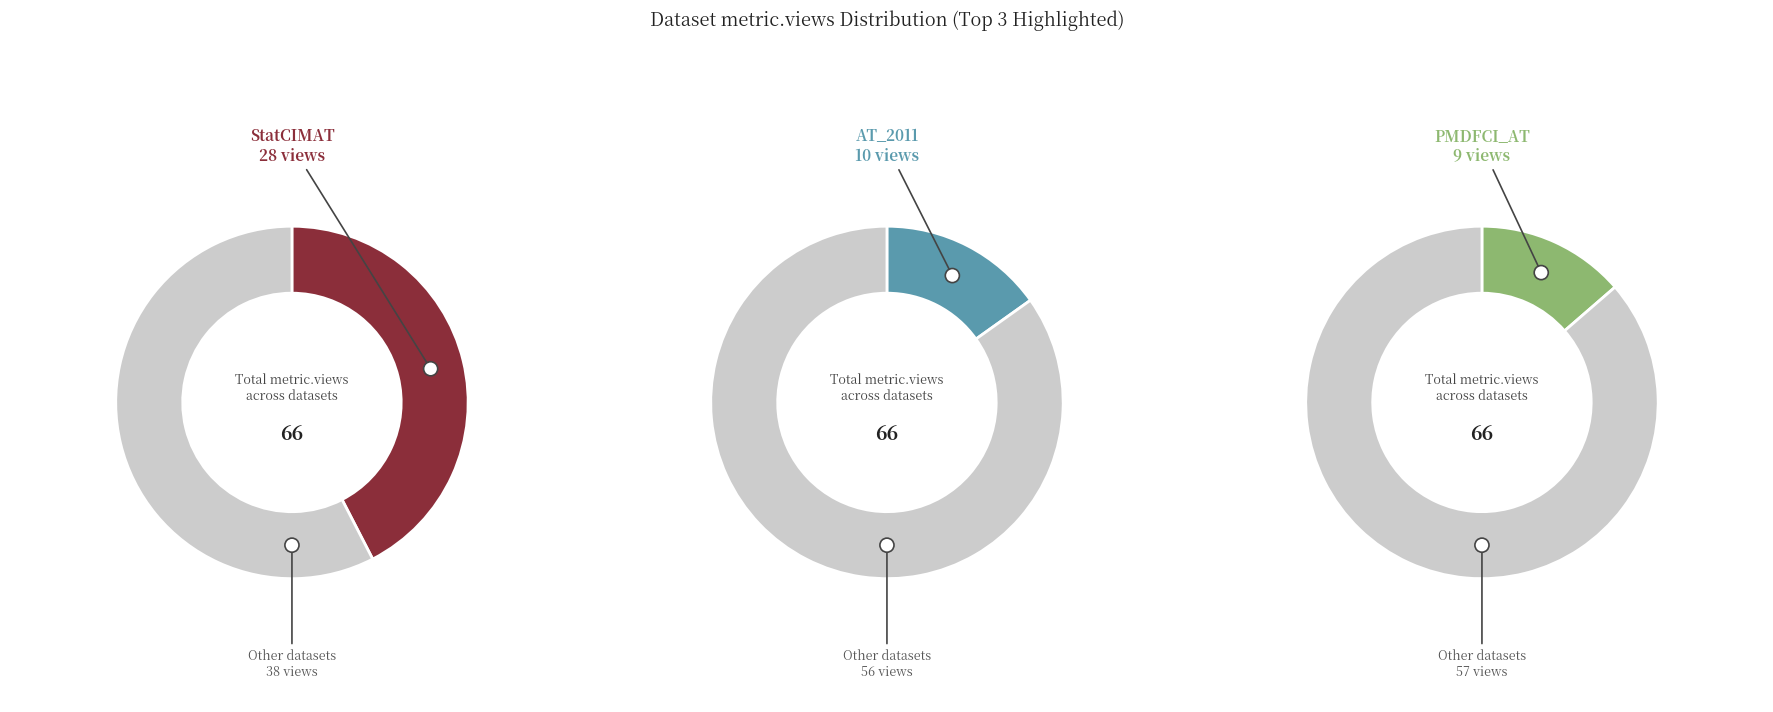

True or false: CRUS-2021 accounts for 1% of the total.

False